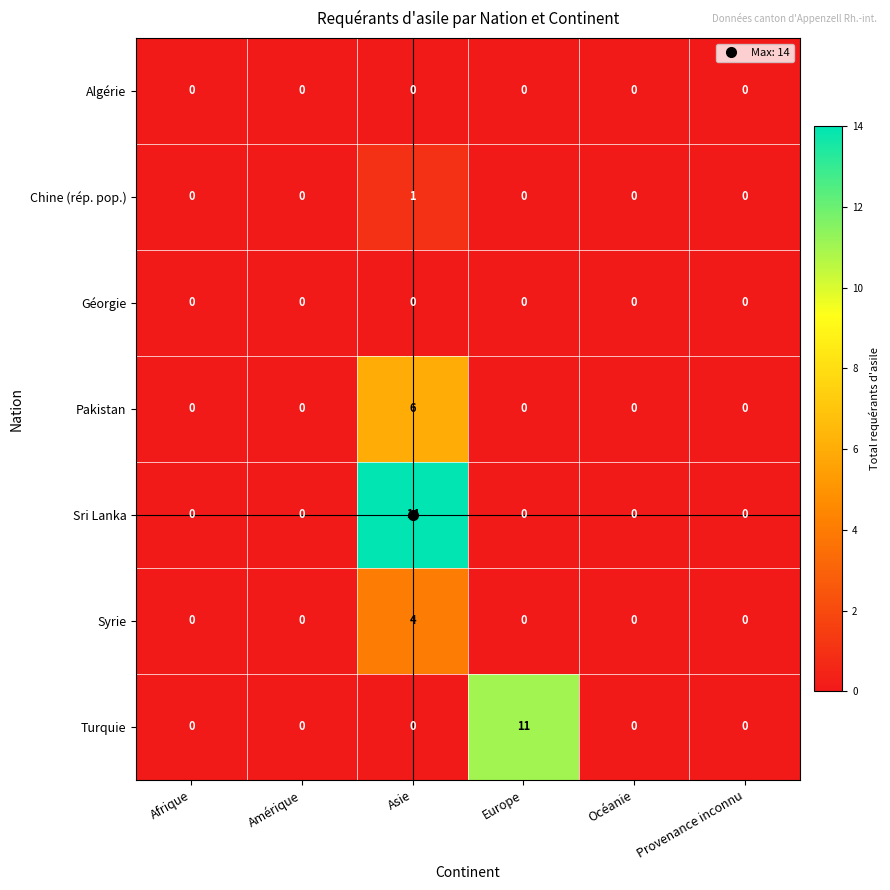

The Algérie series shows 0 at Afrique. True or false?

True